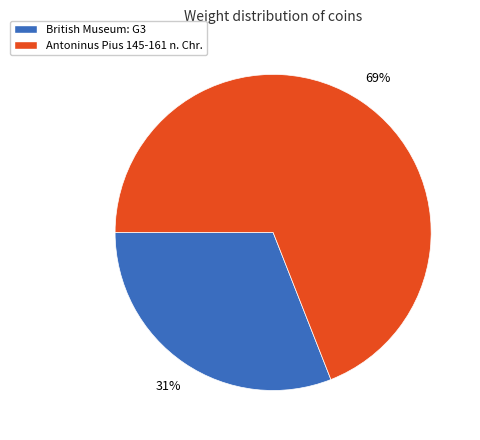

Between British Museum: G3 and Antoninus Pius 145-161 n. Chr., which is larger?

Antoninus Pius 145-161 n. Chr.